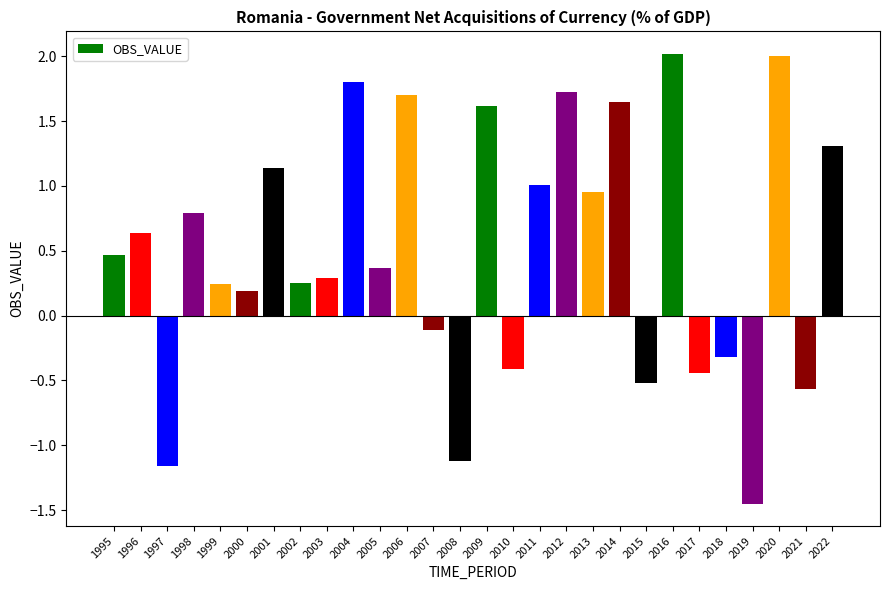

What is the average value?

0.5